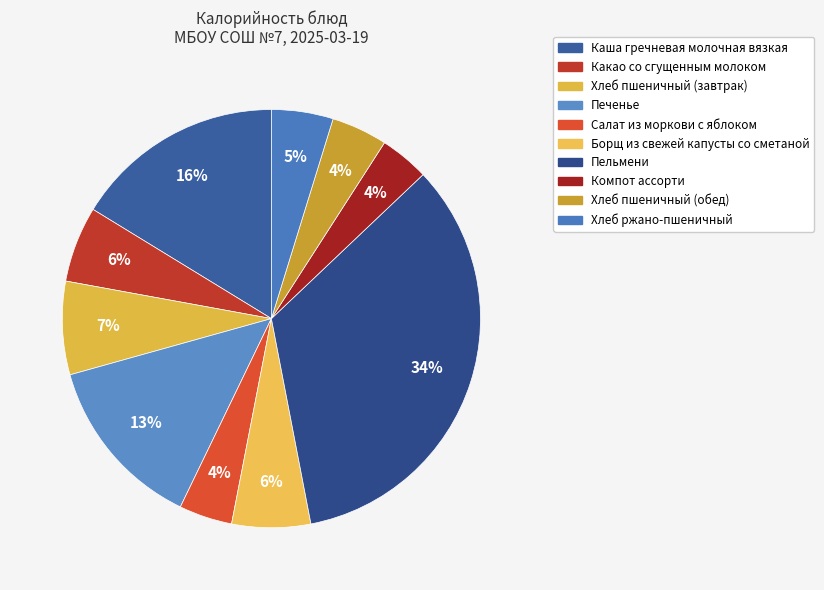

How many slices are in this pie chart?

10